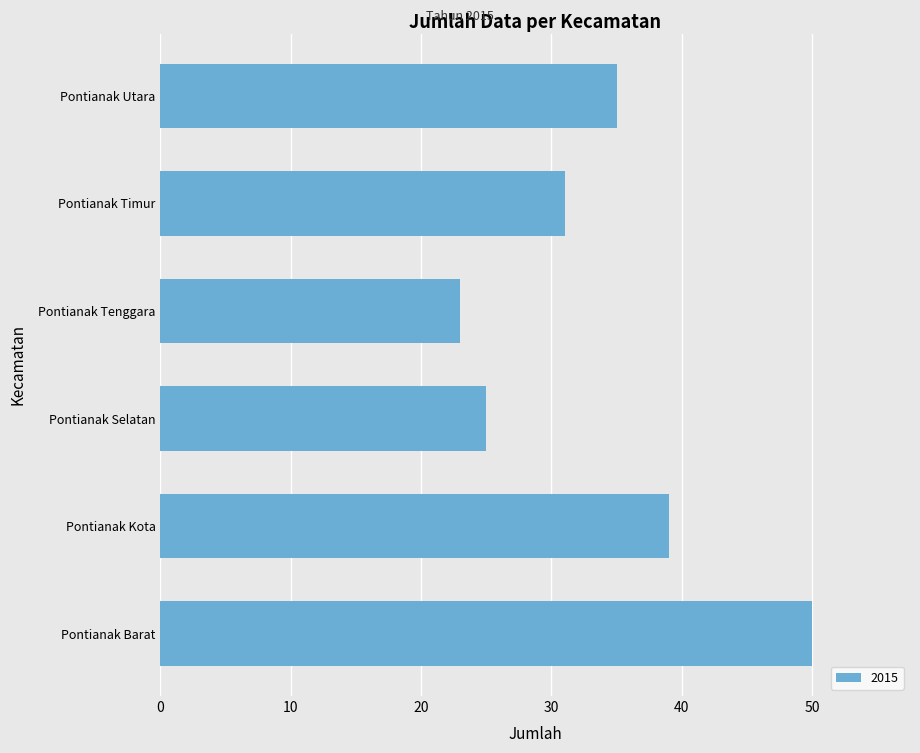

Which has a higher value, Pontianak Timur or Pontianak Tenggara?

Pontianak Timur